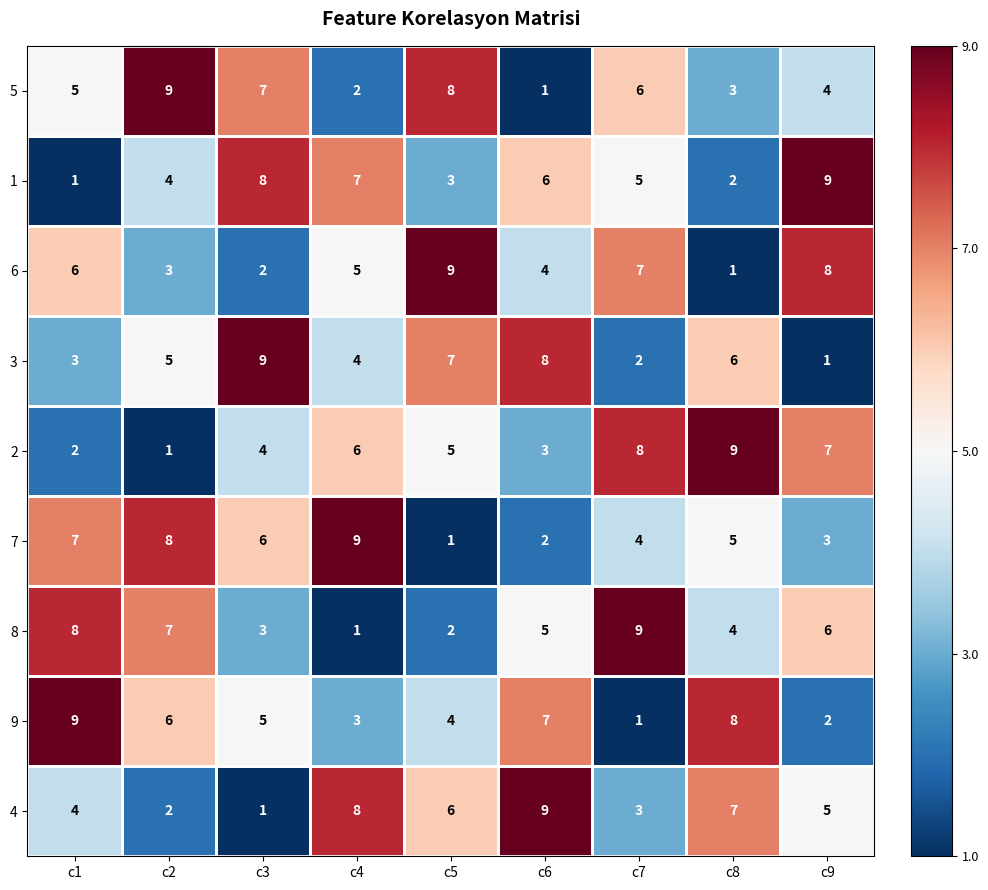

The 5 series shows 2 at c1. True or false?

False